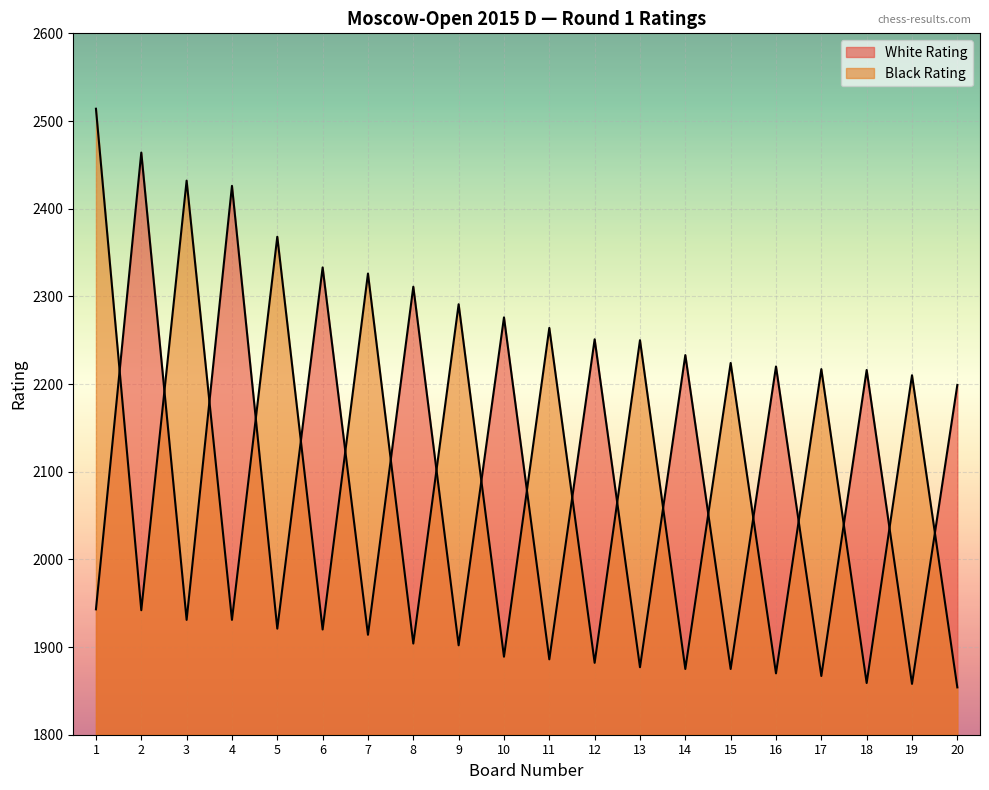

What is the total value across all series at 6?

4253